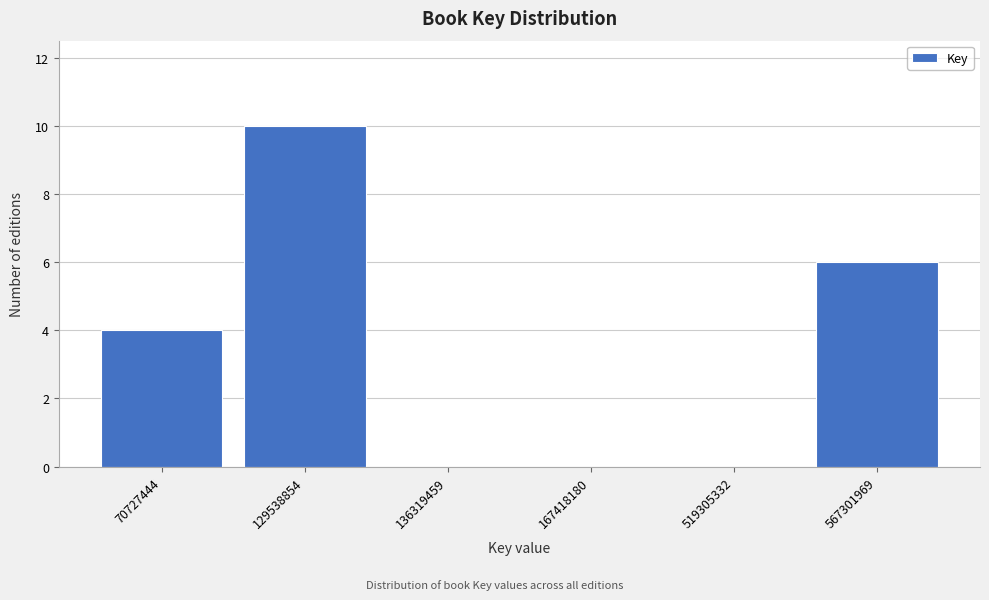

Reading right to left, what are all the values shown in this chart?

567301969=6	519305332=0	167418180=0	136319459=0	129538854=10	70727444=4